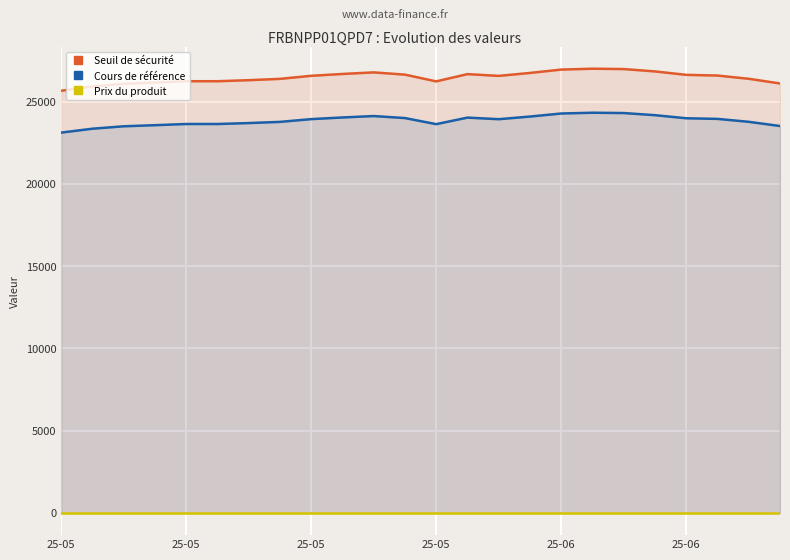

At which category is the sum across all series the highest?

17